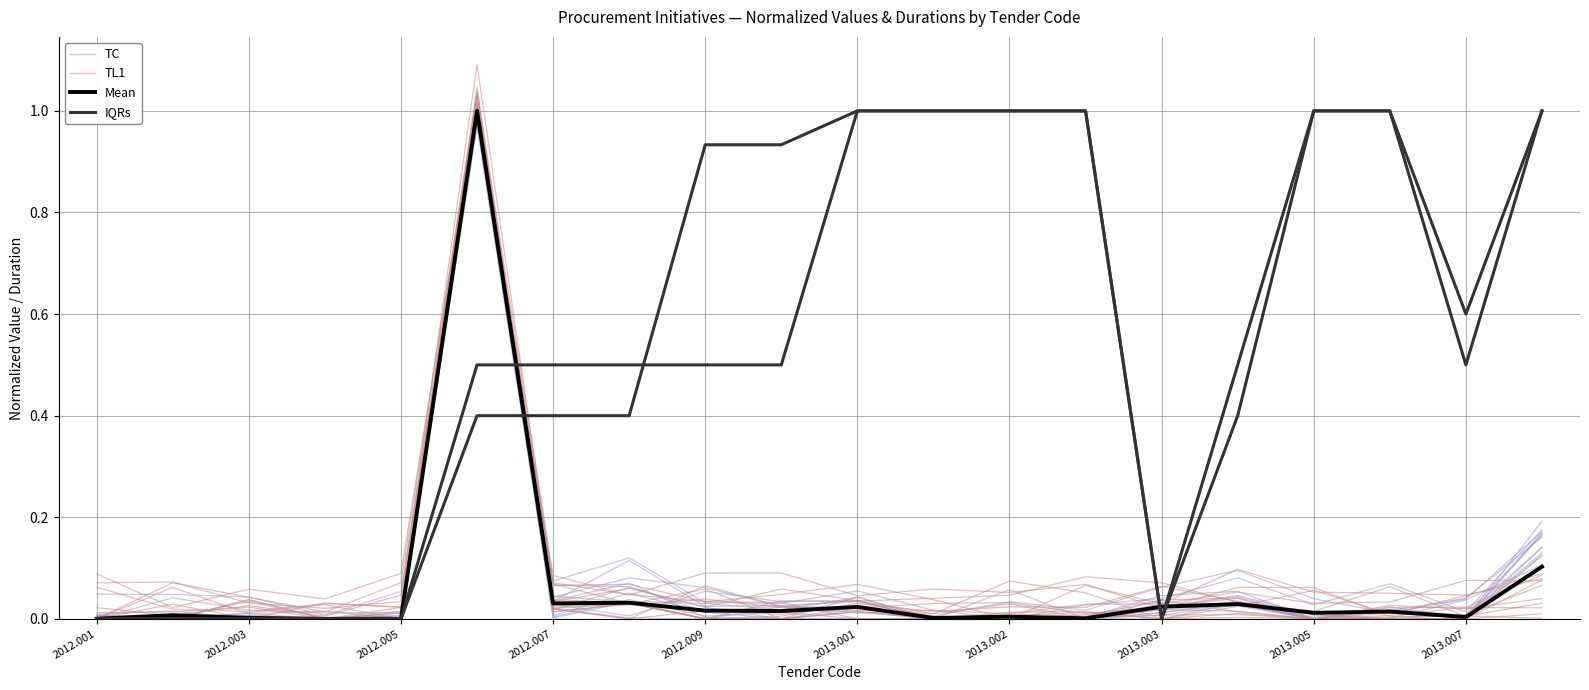

True or false: TC has more than 1 points higher than both neighbors.

True